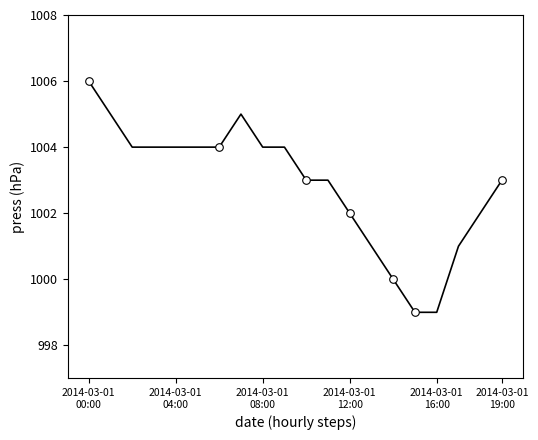

What is the maximum value shown in the chart?

1006